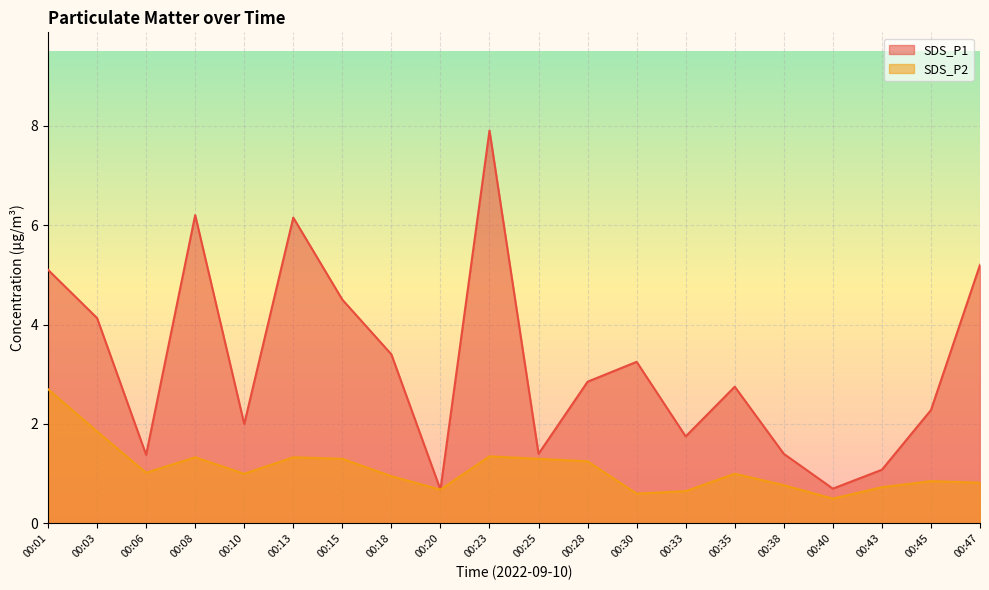

In SDS_P1, how many points are lower than both neighbors (excluding endpoints)?

6